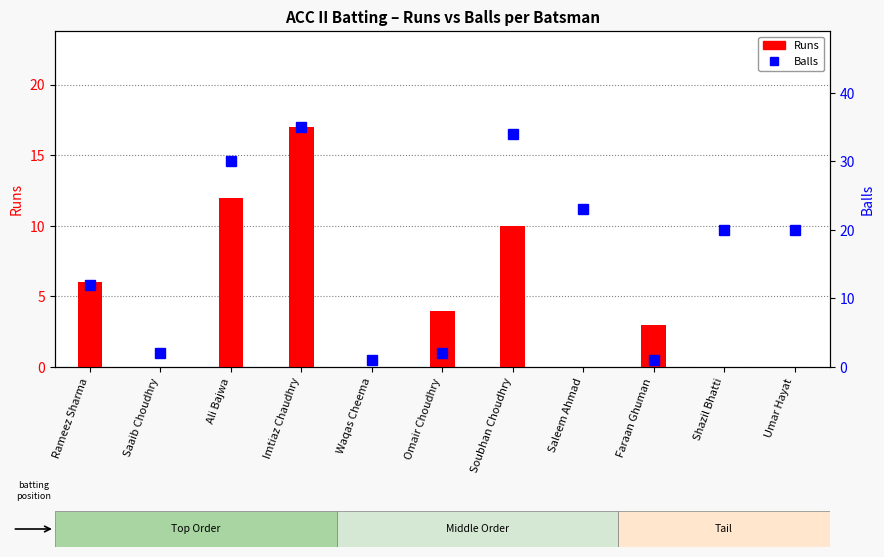

What is the approximate value of Balls at Soubhan Choudhry?

34